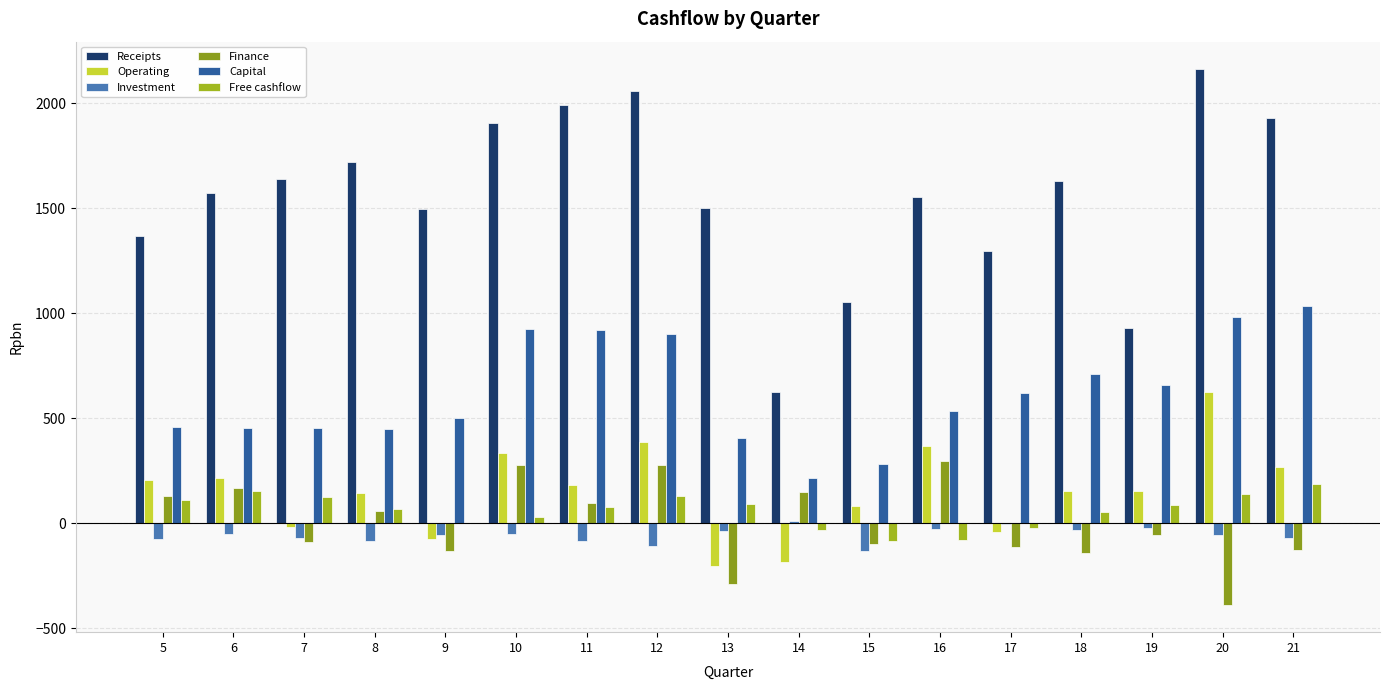

What is the value of the Operating bar at the 4th from the left?

143.0